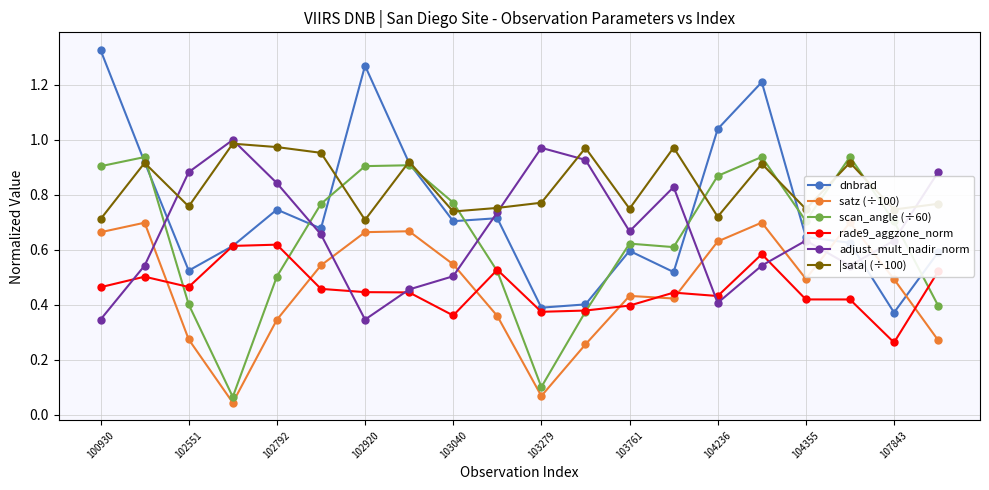

The adjust_mult_nadir_norm series shows 0.8 at 103040. True or false?

False